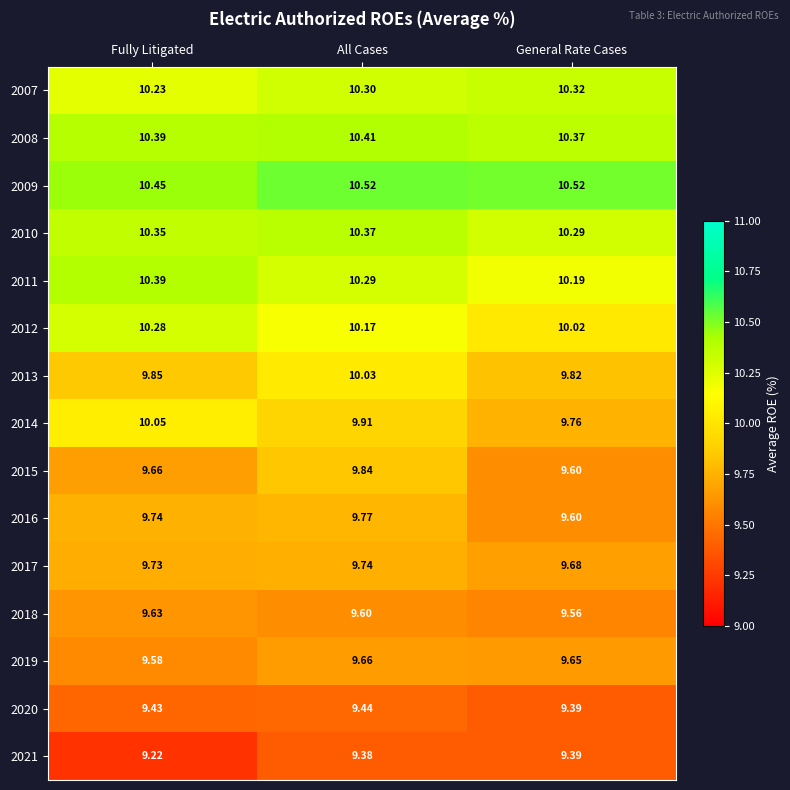

Is the value of 2011 at All Cases greater than the value of 2016 at All Cases?

Yes